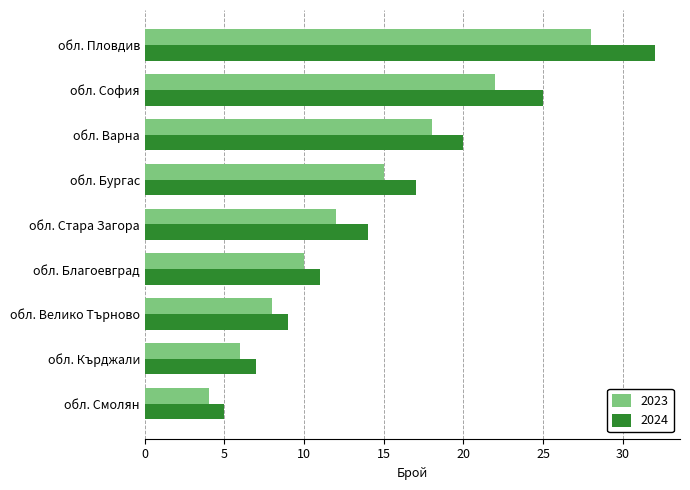

Which series changed the most between обл. София and обл. Благоевград?

2024